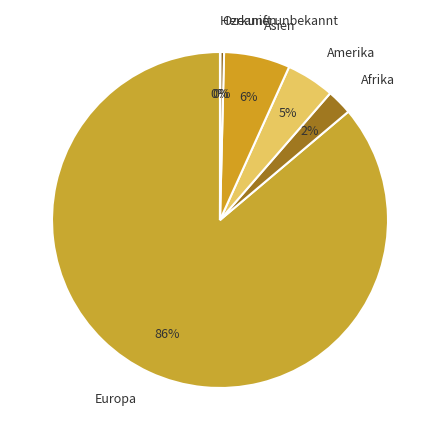

To the nearest percent, what is the average slice percentage?

17%